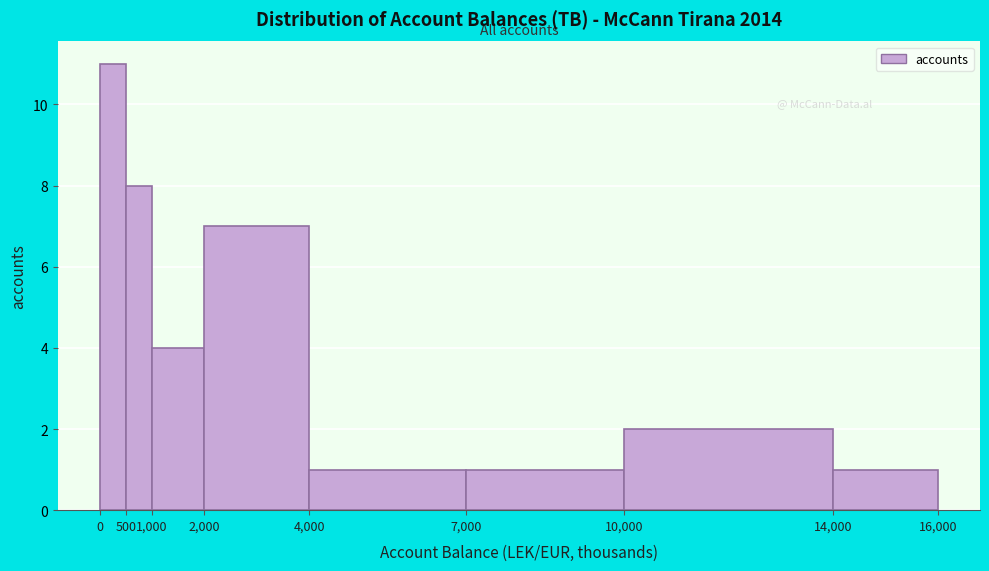

Over which range of the x-axis is the bar tallest?

0 to 500